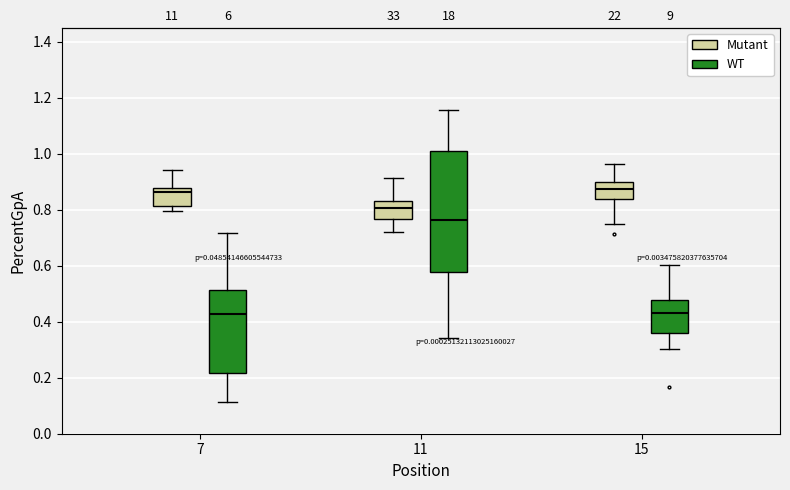

Where is the upper edge of the box for 15 (WT) on the y-axis? The values are not printed on the chart, so give them approximately, as read against the axis.

0.48